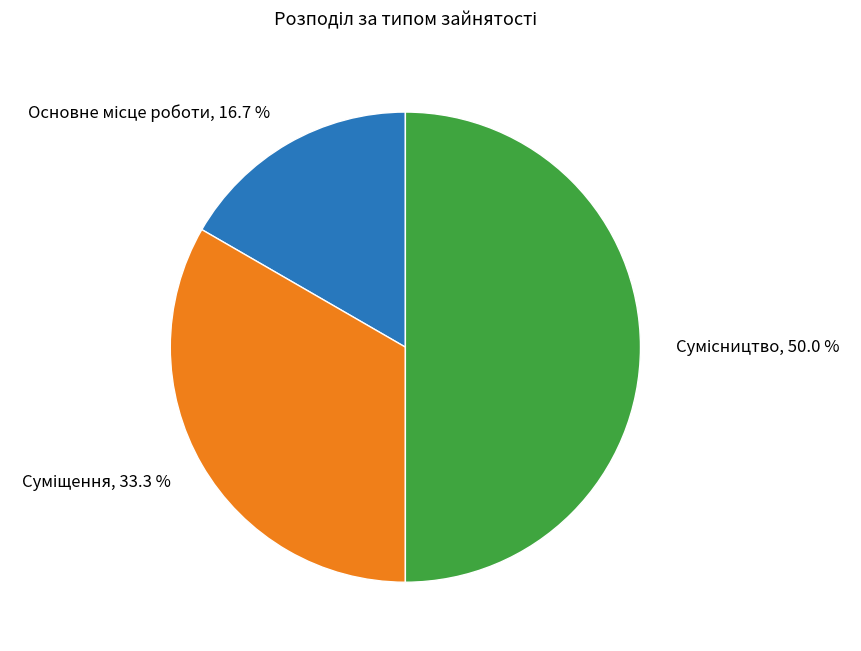

Count the number of slices in the pie.

3